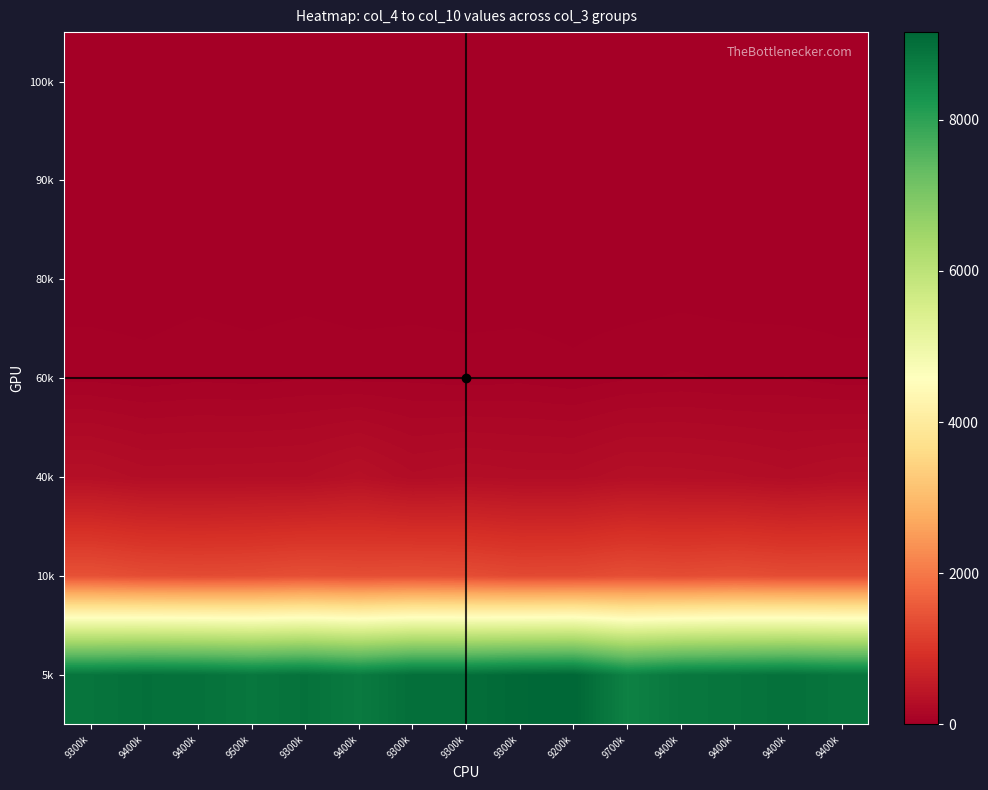

At how many categories does at least one series exceed 5516?

15